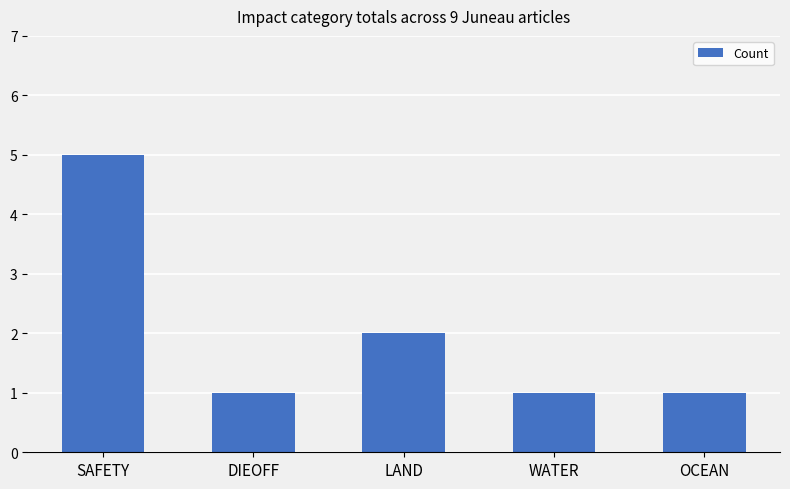

What is the average value?

2